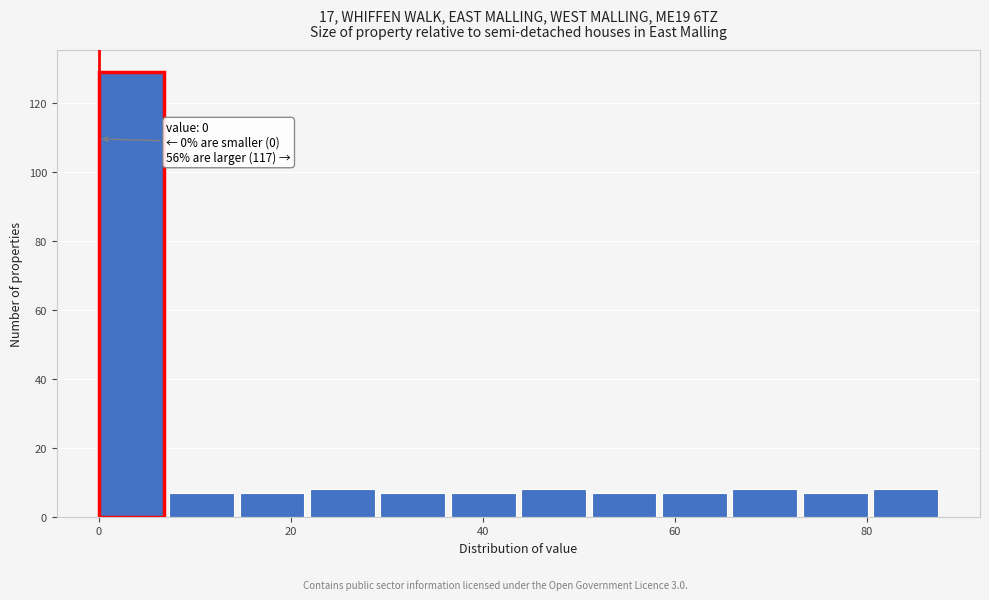

Around what value on the x-axis is the tallest bar? Give the approximate position of its centre, as read against the axis.

4